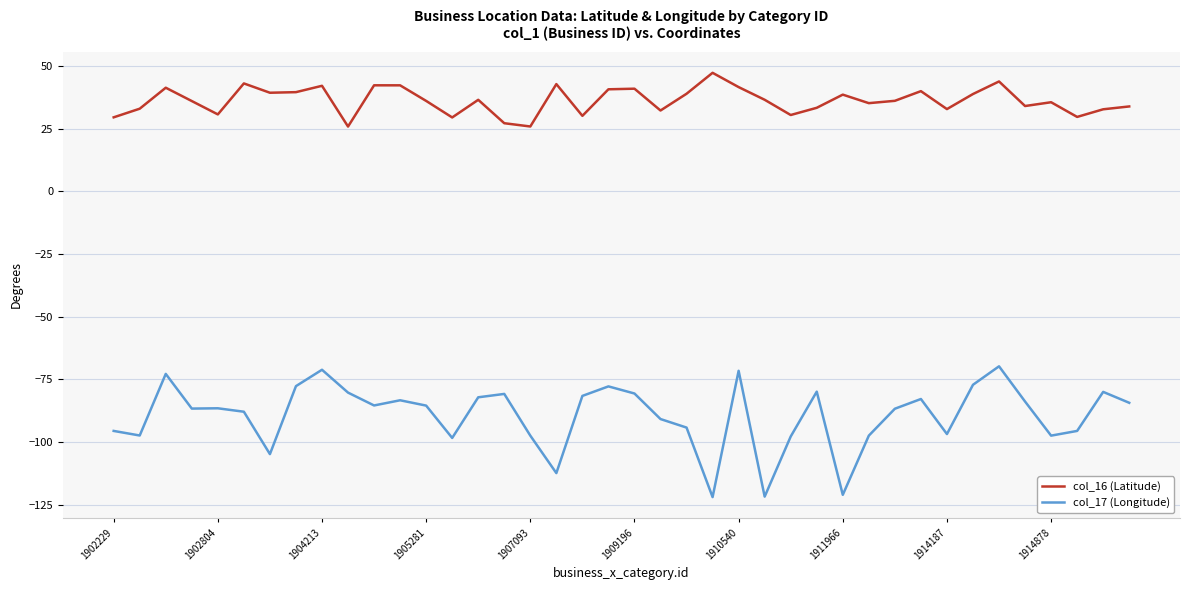

What is the maximum value for col_17 (Longitude)?

-69.8